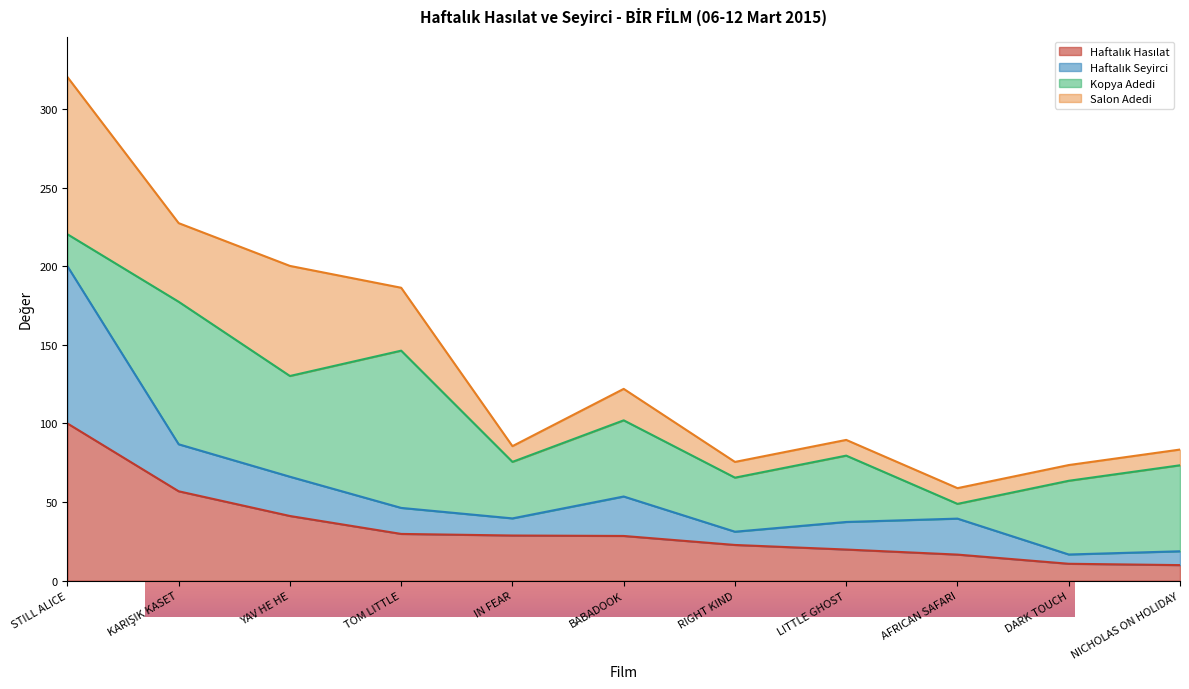

At which label does Haftalık Hasılat first exceed 28?

STILL ALICE